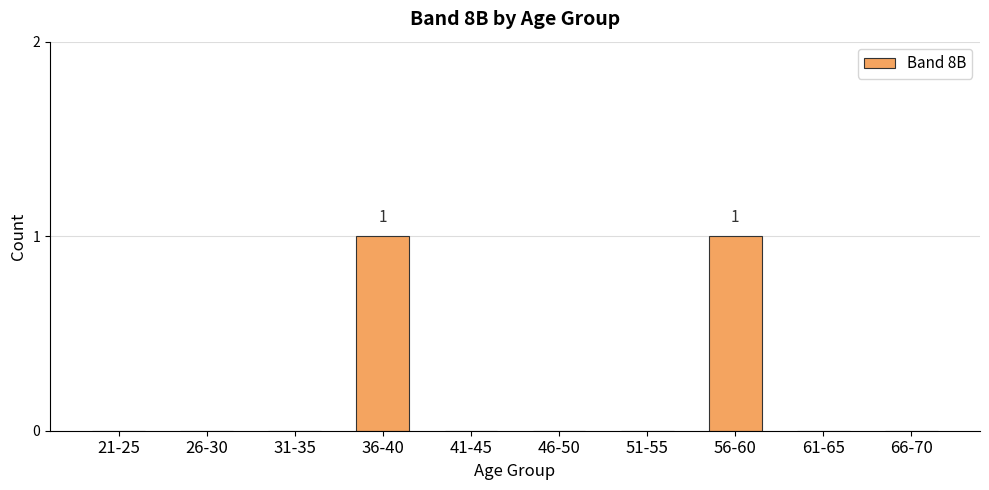

Are the bars grouped side by side (vs. stacked)?

No